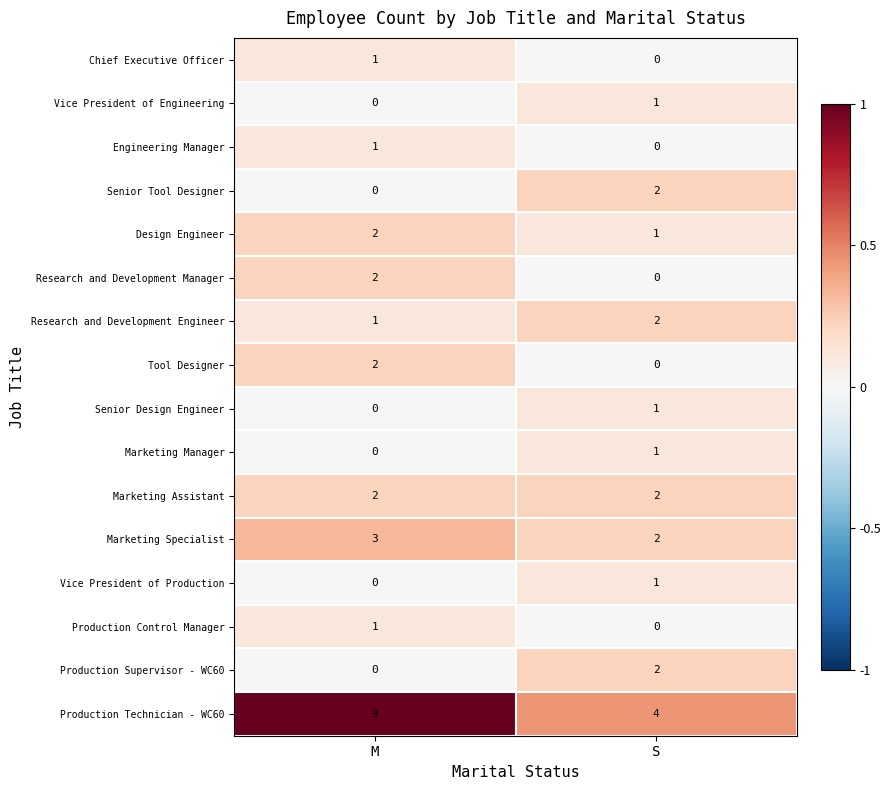

Which series changed the most between M and S?

Production Technician - WC60